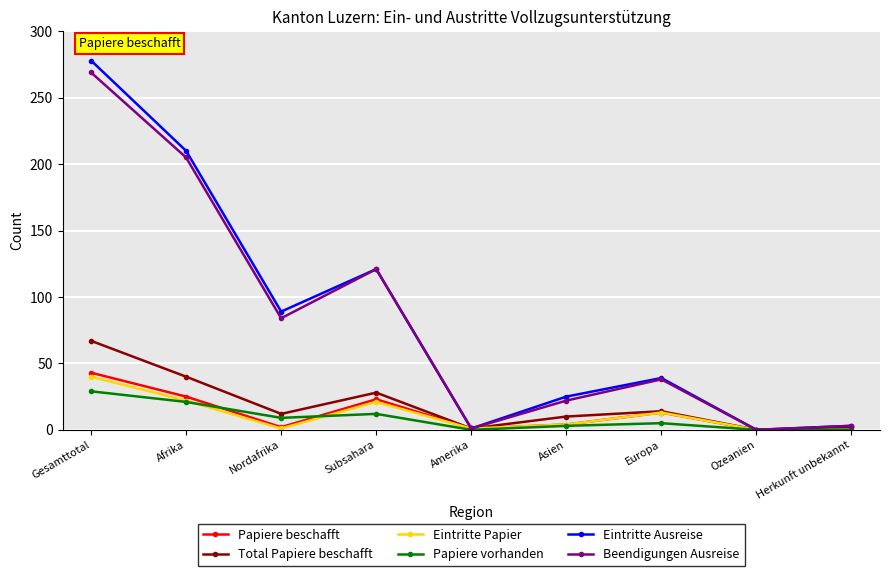

Is the value of Beendigungen Ausreise at Europa greater than the value of Papiere vorhanden at Ozeanien?

Yes